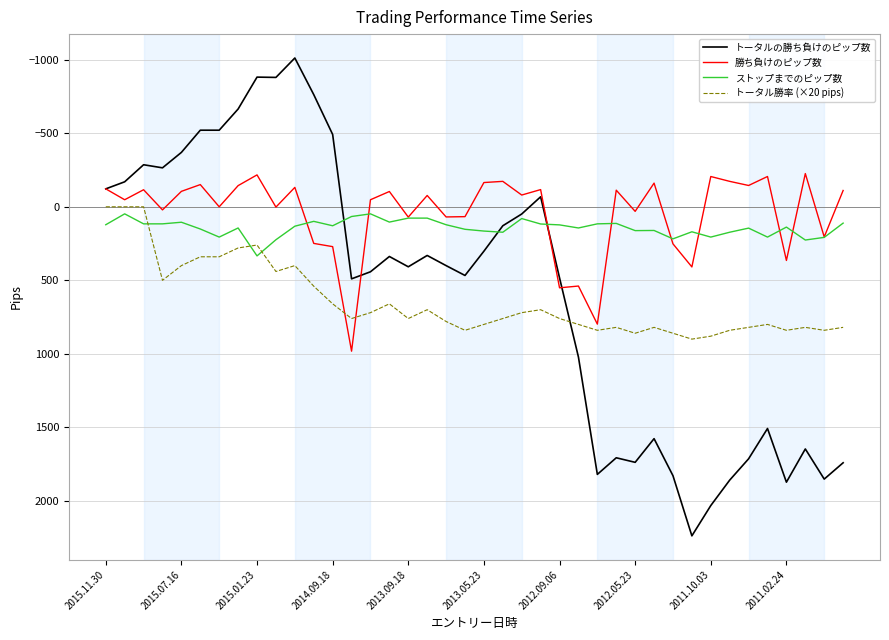

Which series has the widest spread of values?

トータルの勝ち負けのピップ数